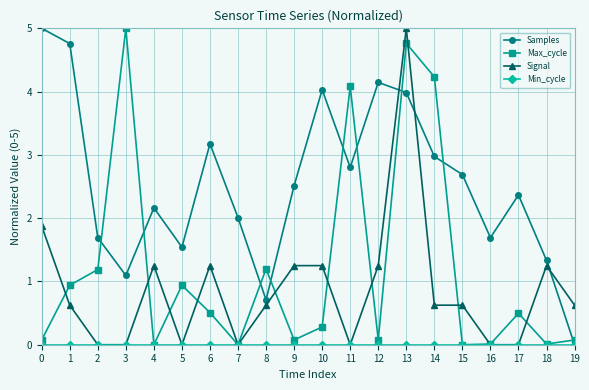

The value of Samples at 10 is 4.0. True or false?

True